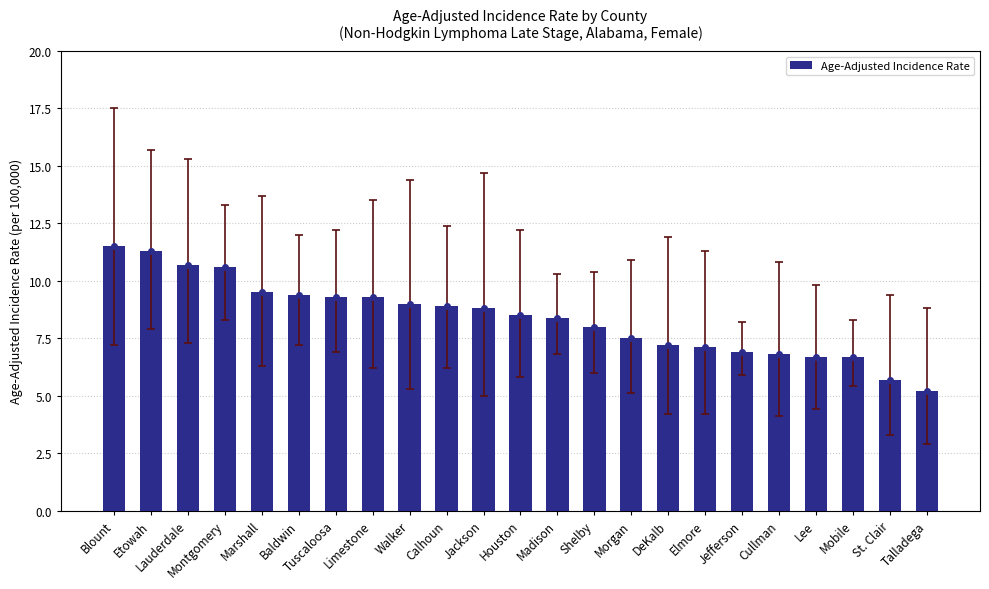

How many bars are there in total?

23